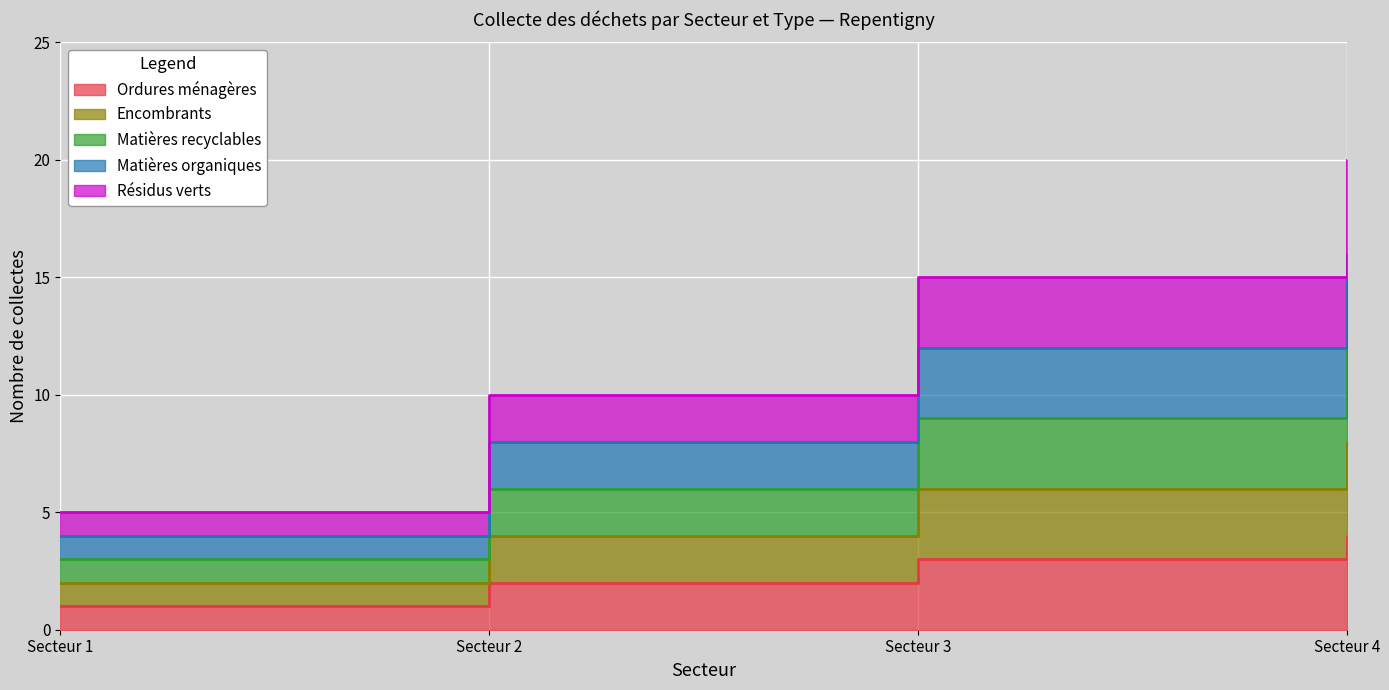

Which series has the largest range (max minus min)?

Résidus verts